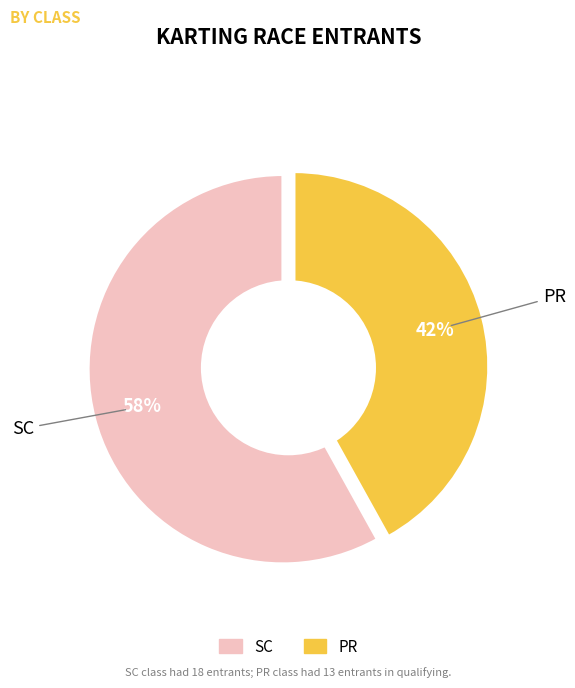

To the nearest percent, what is the difference between the largest and smallest slice percentages?

16%